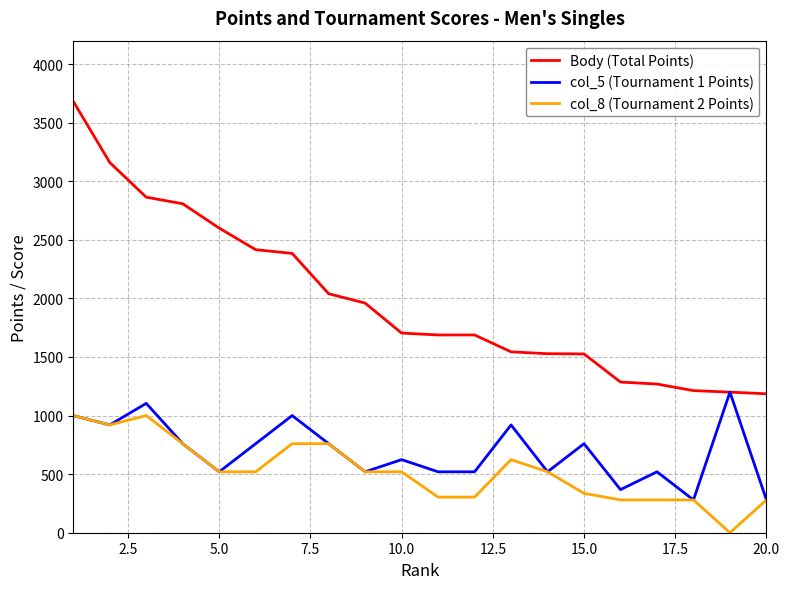

True or false: Body (Total Points) and col_8 (Tournament 2 Points) cross at least once.

False